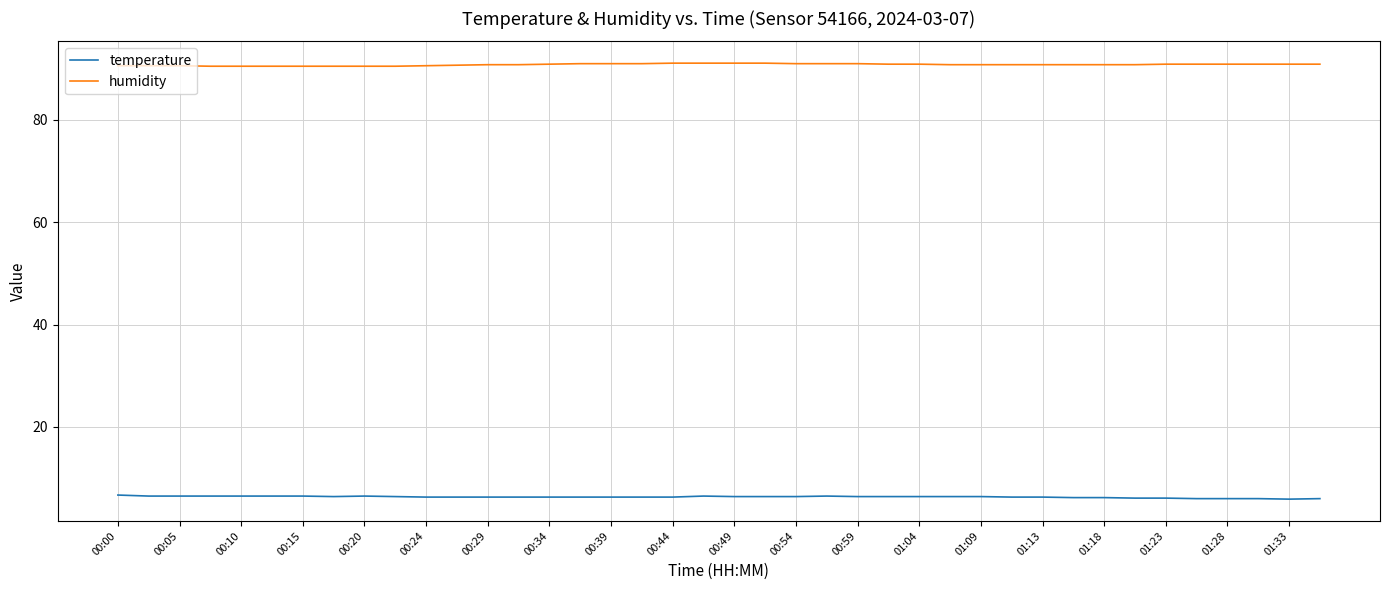

What is the maximum value shown in the chart?

91.1